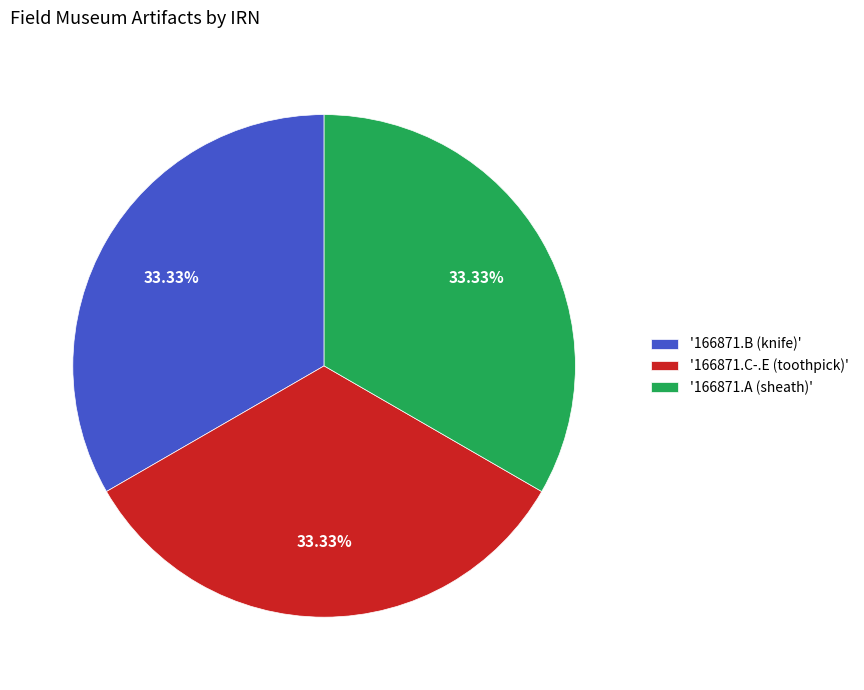

Is there a majority slice in this chart?

No